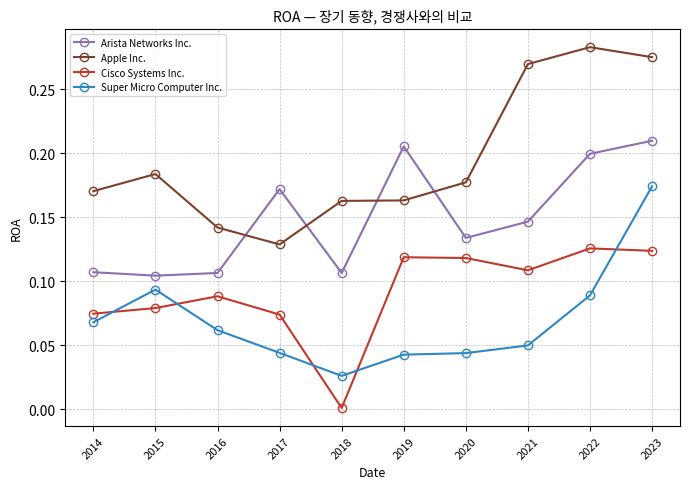

List the series in order of their peak value, highest first.

Apple Inc., Arista Networks Inc., Super Micro Computer Inc., Cisco Systems Inc.